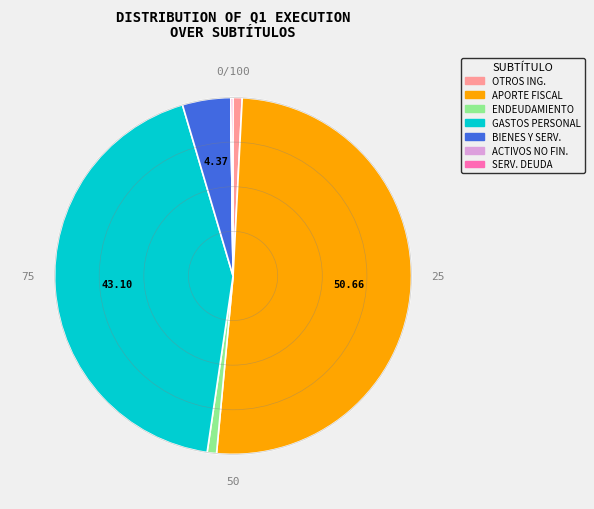

Which slice is the largest?

APORTE FISCAL